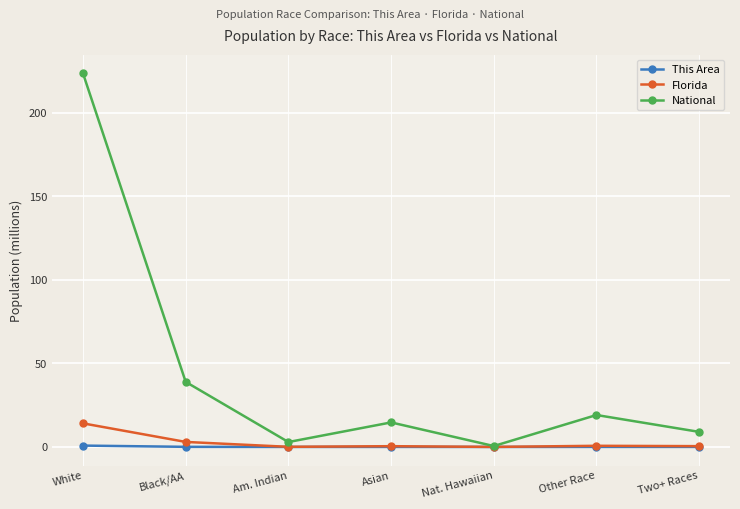

Which series has the largest total across all categories?

National